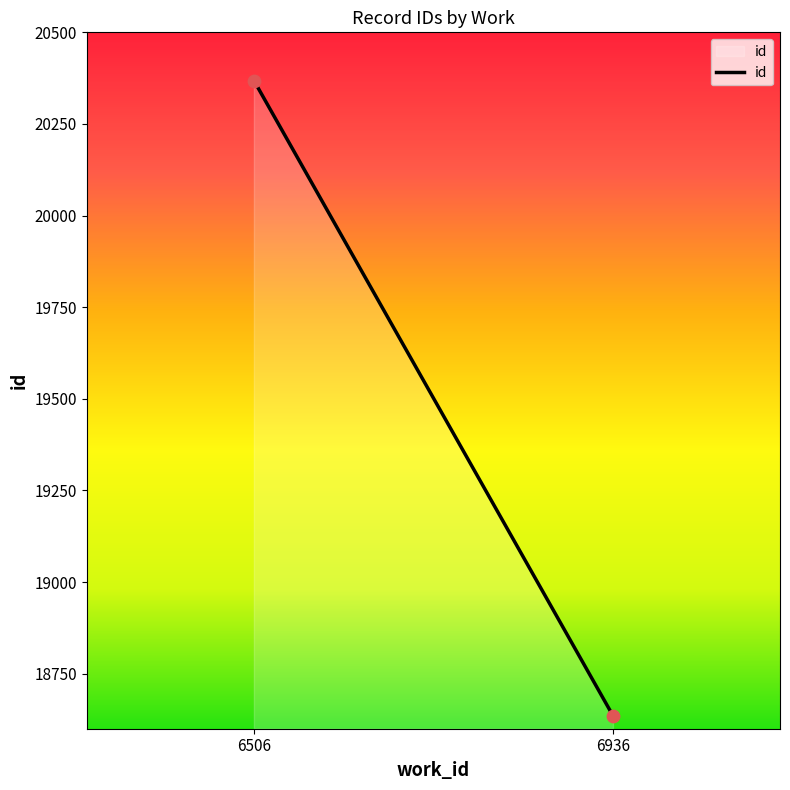

What is the range of Y values (max minus min)?

1733.0